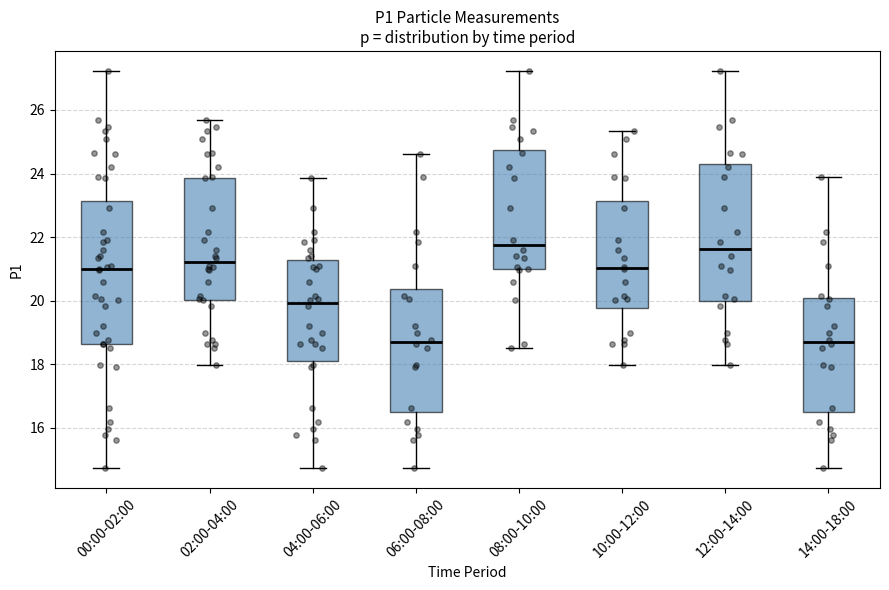

Reading left to right, read every box against the y-axis: the position of its median line, the range the box covers, and the ends of its whiskers. The values are not printed on the chart, so give them approximately, as read against the axis.

00:00-02:00: median 21.0, box 18.6 to 23.2, whiskers 14.8 to 27.2
02:00-04:00: median 21.2, box 20.0 to 23.8, whiskers 18.0 to 25.6
04:00-06:00: median 20.0, box 18.2 to 21.2, whiskers 14.8 to 23.8
06:00-08:00: median 18.8, box 16.6 to 20.4, whiskers 14.8 to 24.6
08:00-10:00: median 21.8, box 21.0 to 24.8, whiskers 18.6 to 27.2
10:00-12:00: median 21.0, box 19.8 to 23.2, whiskers 18.0 to 25.4
12:00-14:00: median 21.6, box 20.0 to 24.4, whiskers 18.0 to 27.2
14:00-18:00: median 18.8, box 16.6 to 20.0, whiskers 14.8 to 23.8